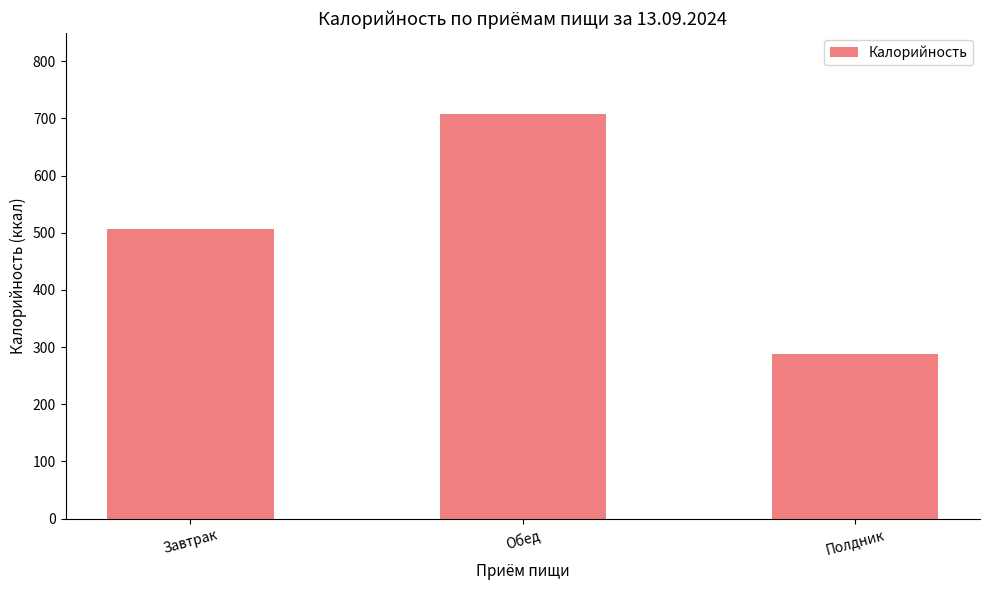

Which has a higher value, Завтрак or Полдник?

Завтрак